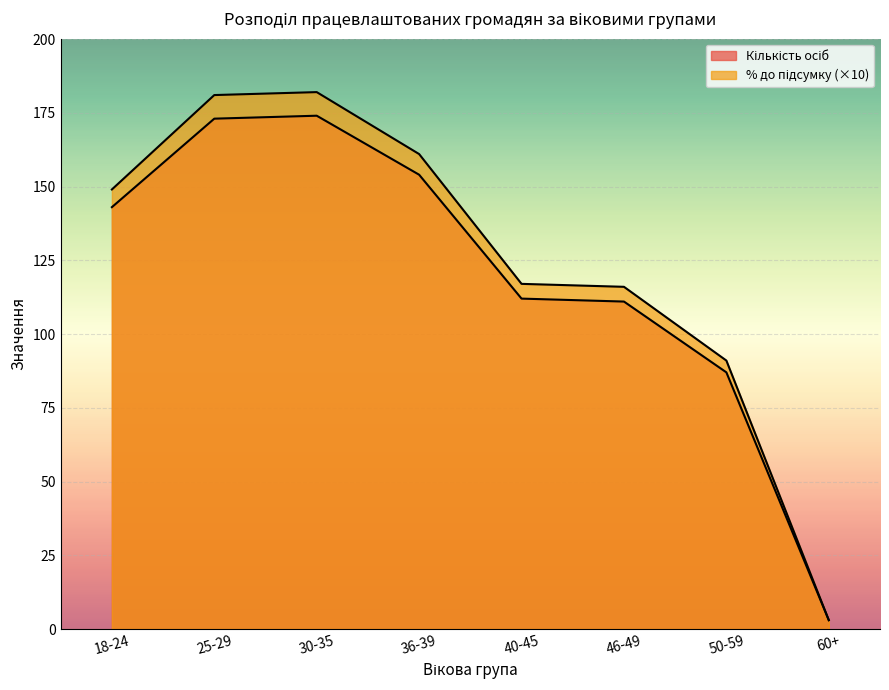

True or false: Кількість осіб has more than 1 points higher than both neighbors.

False